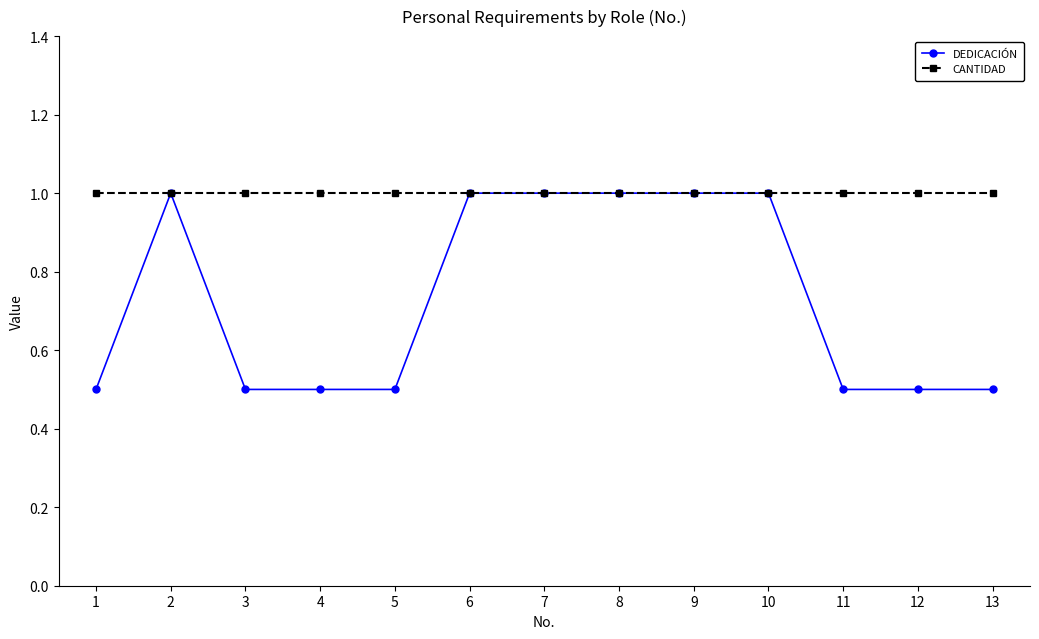

The value of CANTIDAD at 2 is 1.0. True or false?

True